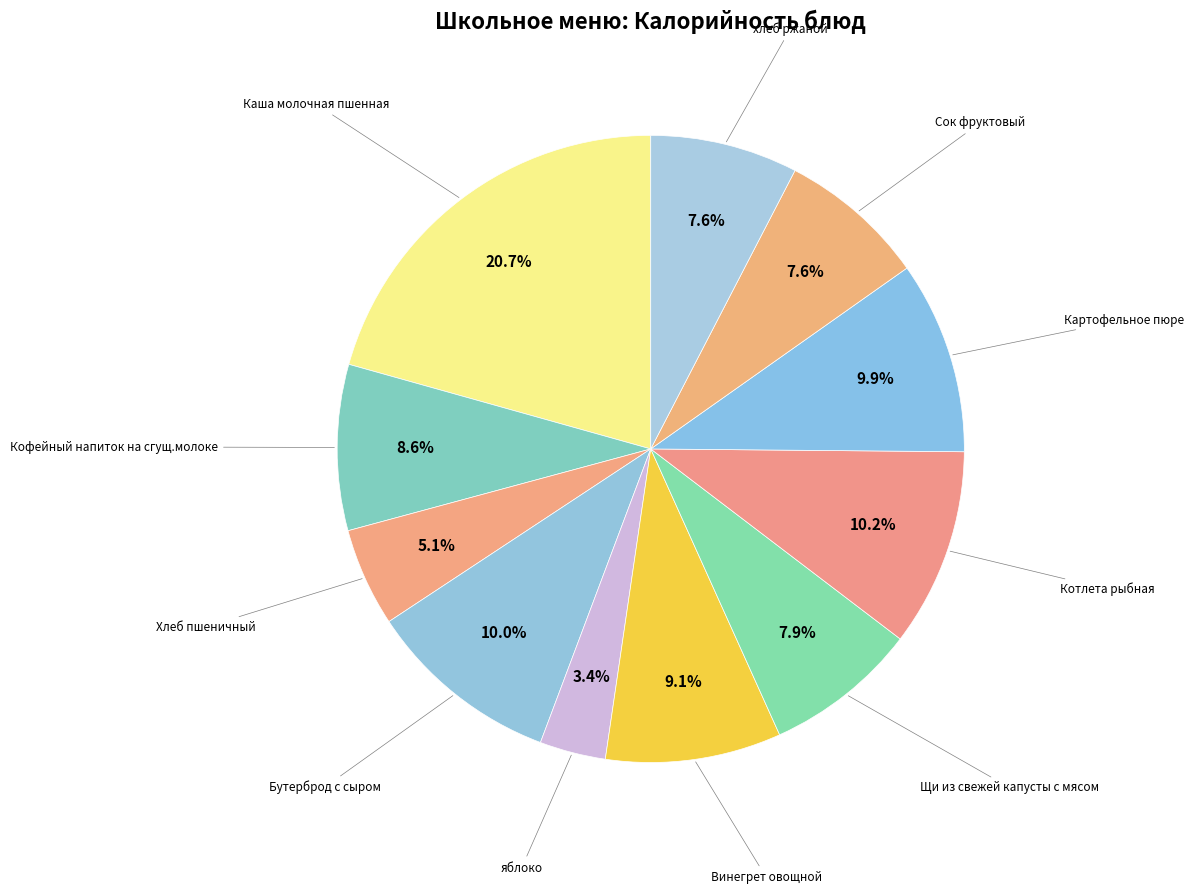

The Щи из свежей капусты с мясом slice represents 17% of the pie. True or false?

False